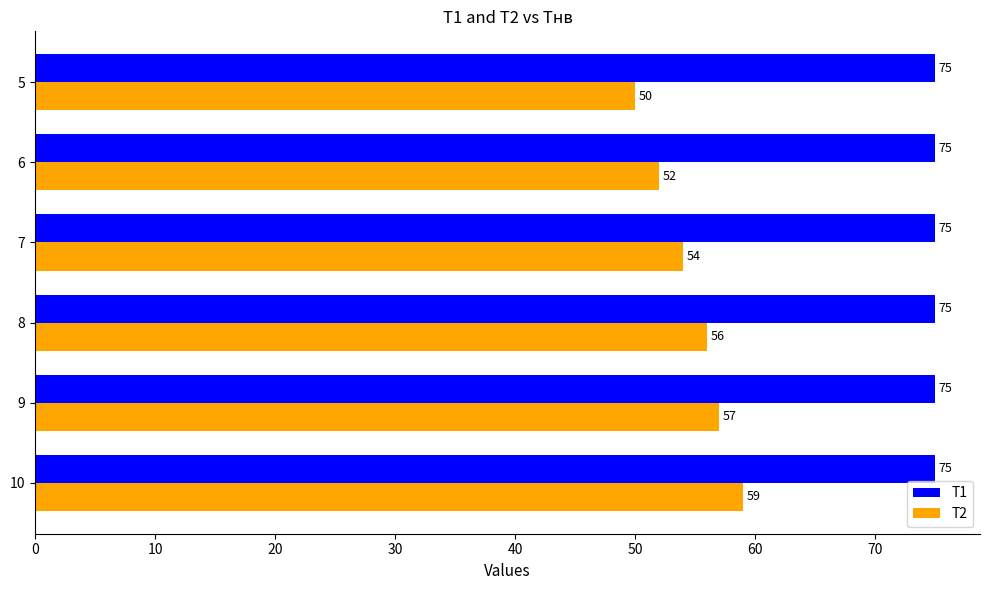

Read the T2 value at 8.

56